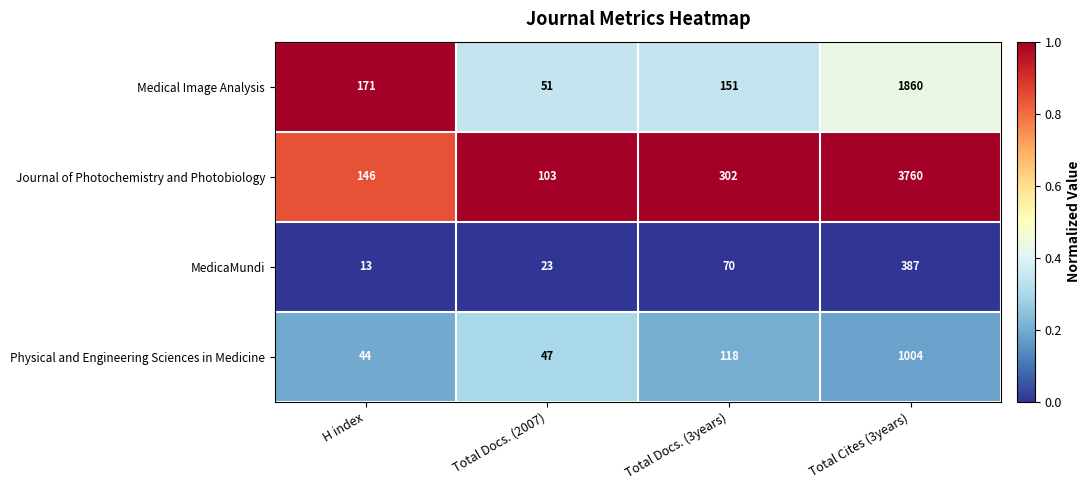

Reading left to right, transcribe all the data shown in this chart.

Medical Image Analysis: 171	51	151	1860
Journal of Photochemistry and Photobiology: 146	103	302	3760
MedicaMundi: 13	23	70	387
Physical and Engineering Sciences in Medicine: 44	47	118	1004